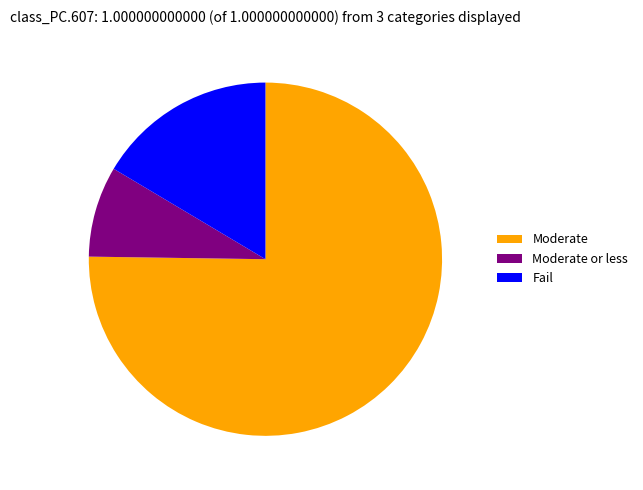

Does Moderate account for over 50% of the chart?

Yes